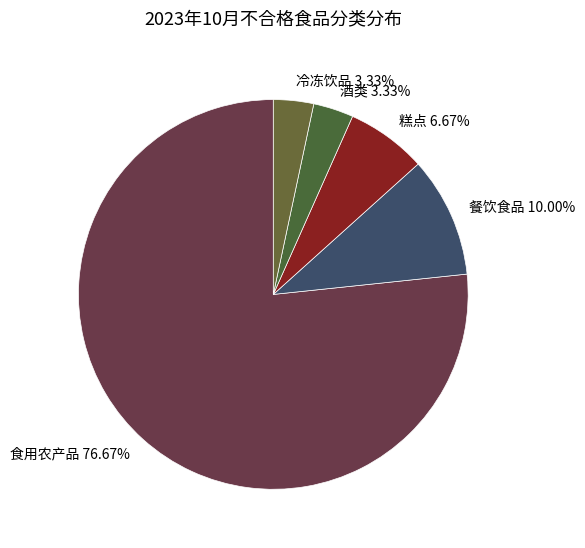

What is the total percentage of 酒类 and 冷冻饮品?

6.7%